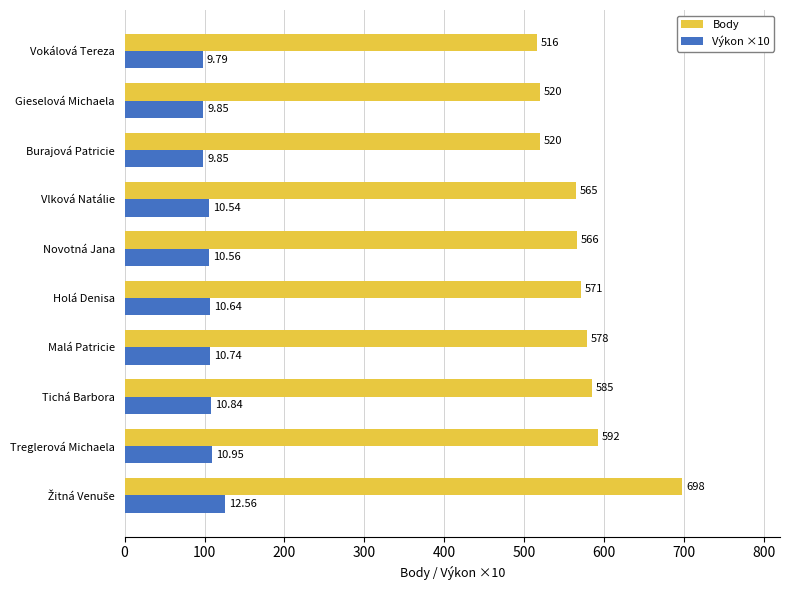

What are all the series names shown in the legend?

Body, Výkon ×10